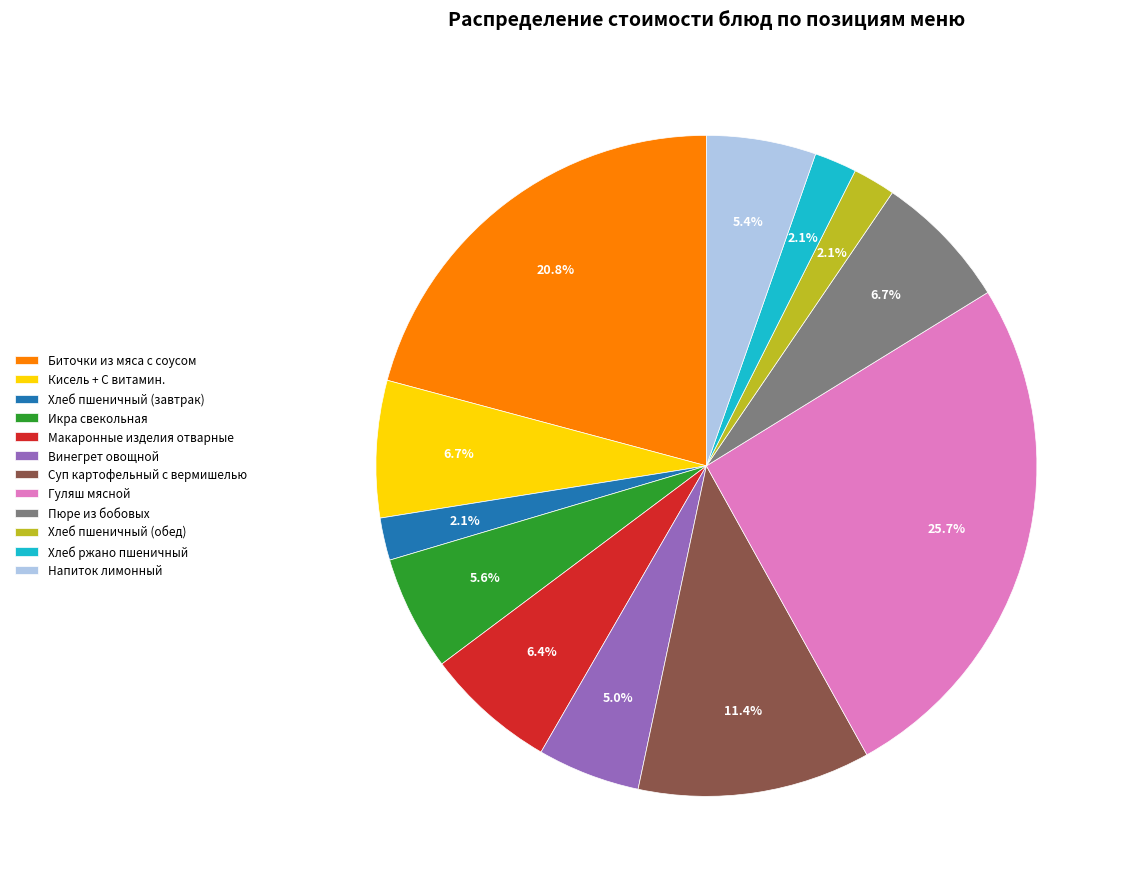

To the nearest percent, what percentage of the pie is Напиток лимонный?

5%